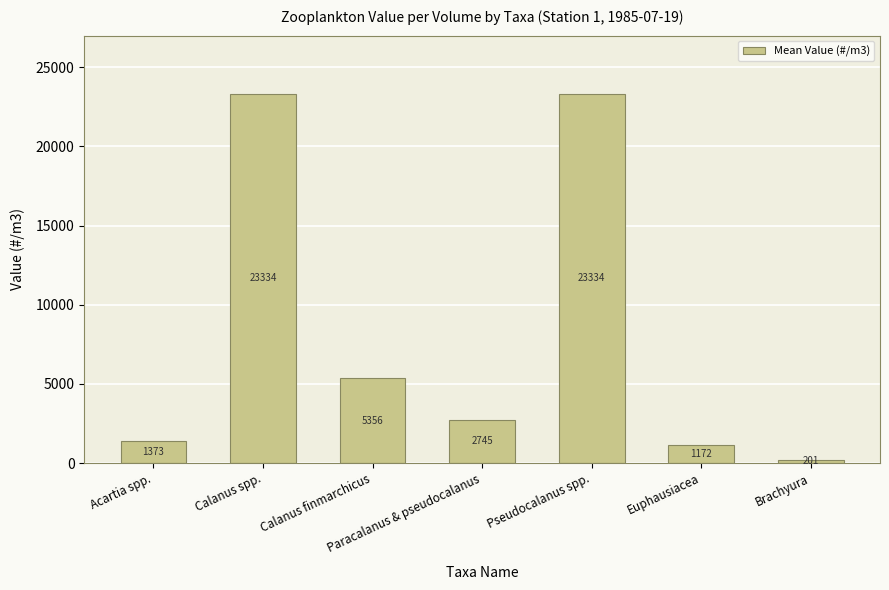

What is the sum of all values?

57514.7